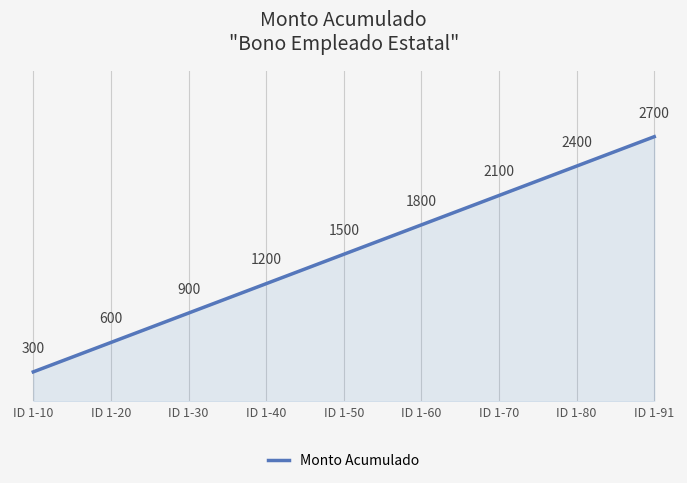

What is the difference between the maximum and minimum values?

2400